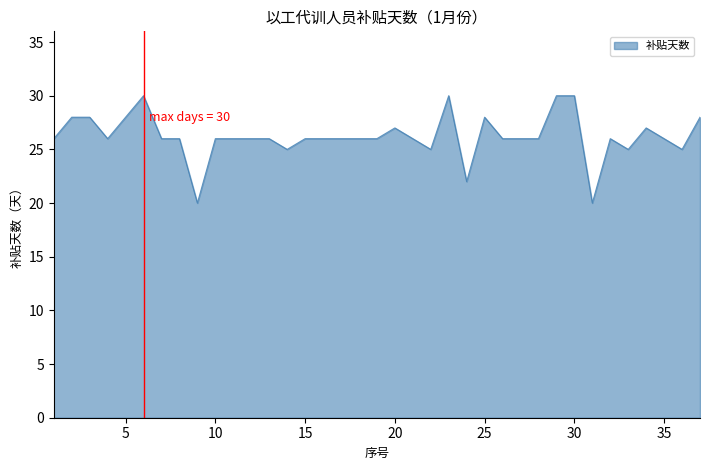

What is the difference between the maximum and minimum values?

10